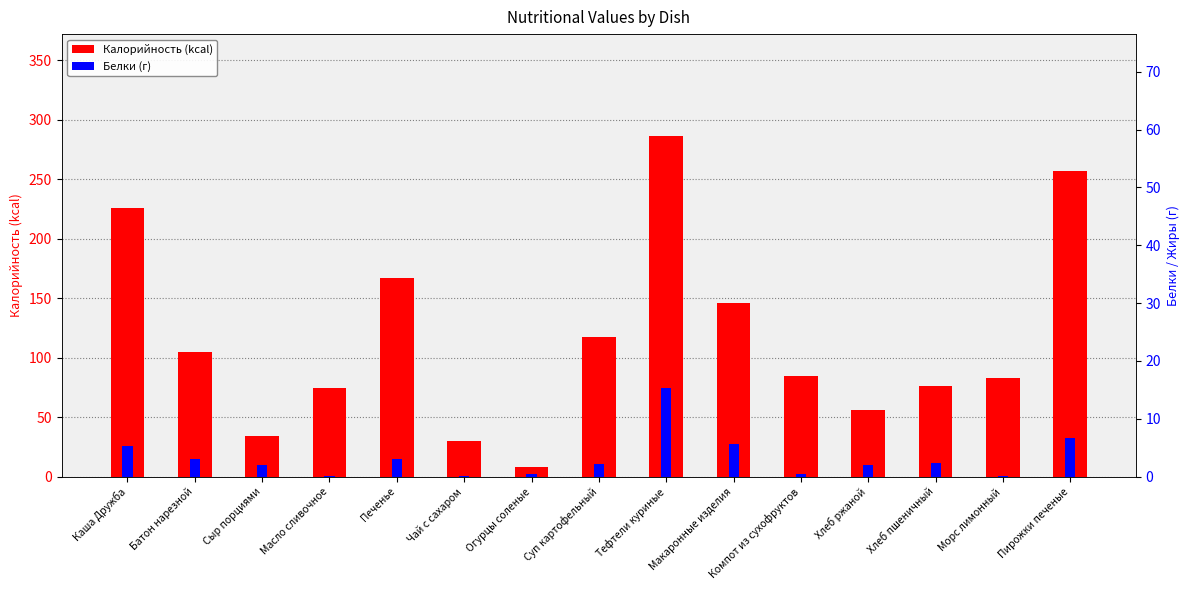

The value of Белки at Тефтели куриные is 15.3. True or false?

True